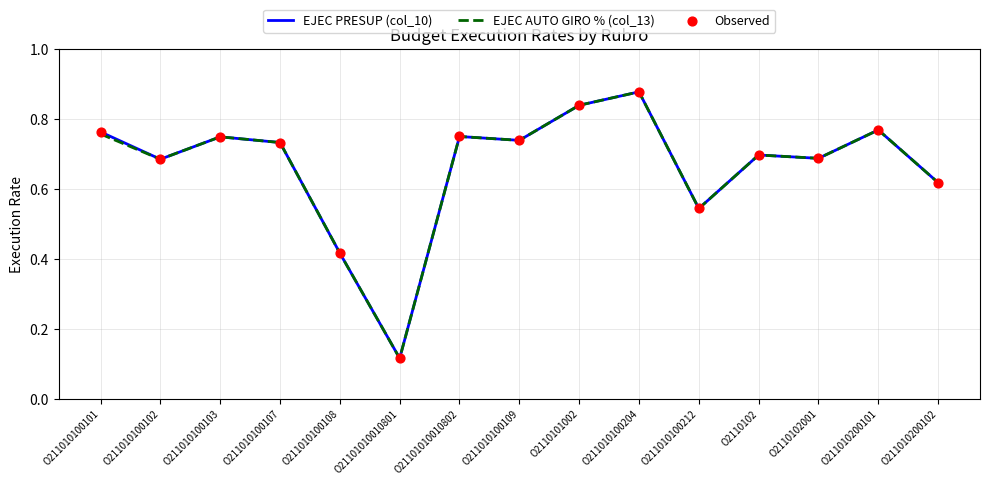

What position from the left is O2110101002?

9